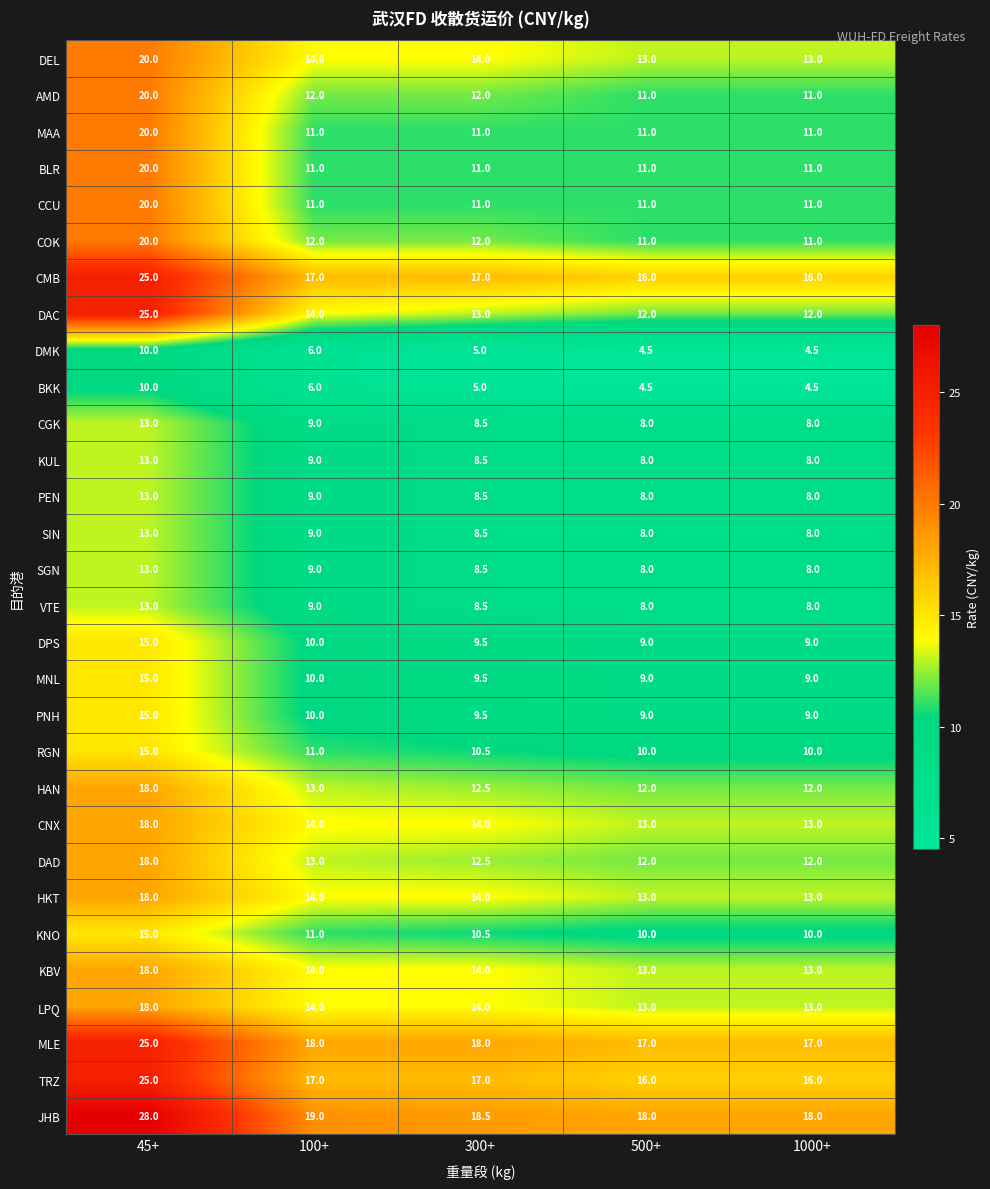

The value of PEN at 45+ is 13.0. True or false?

True